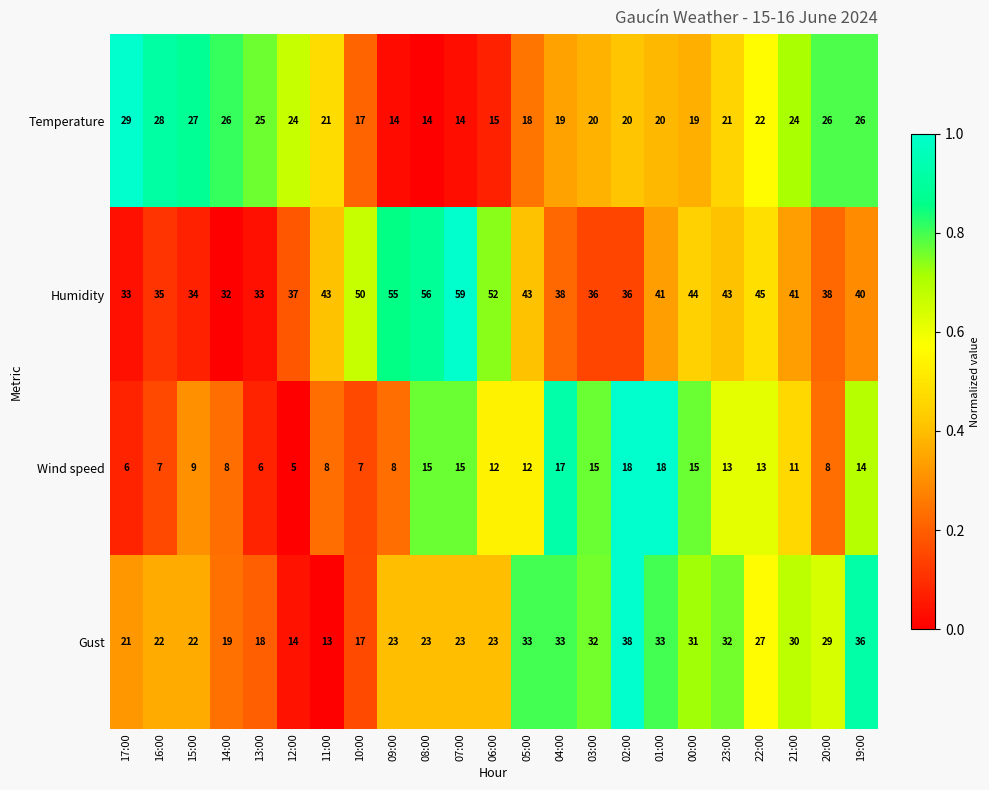

Where does the Humidity series first go above 41?

11:00